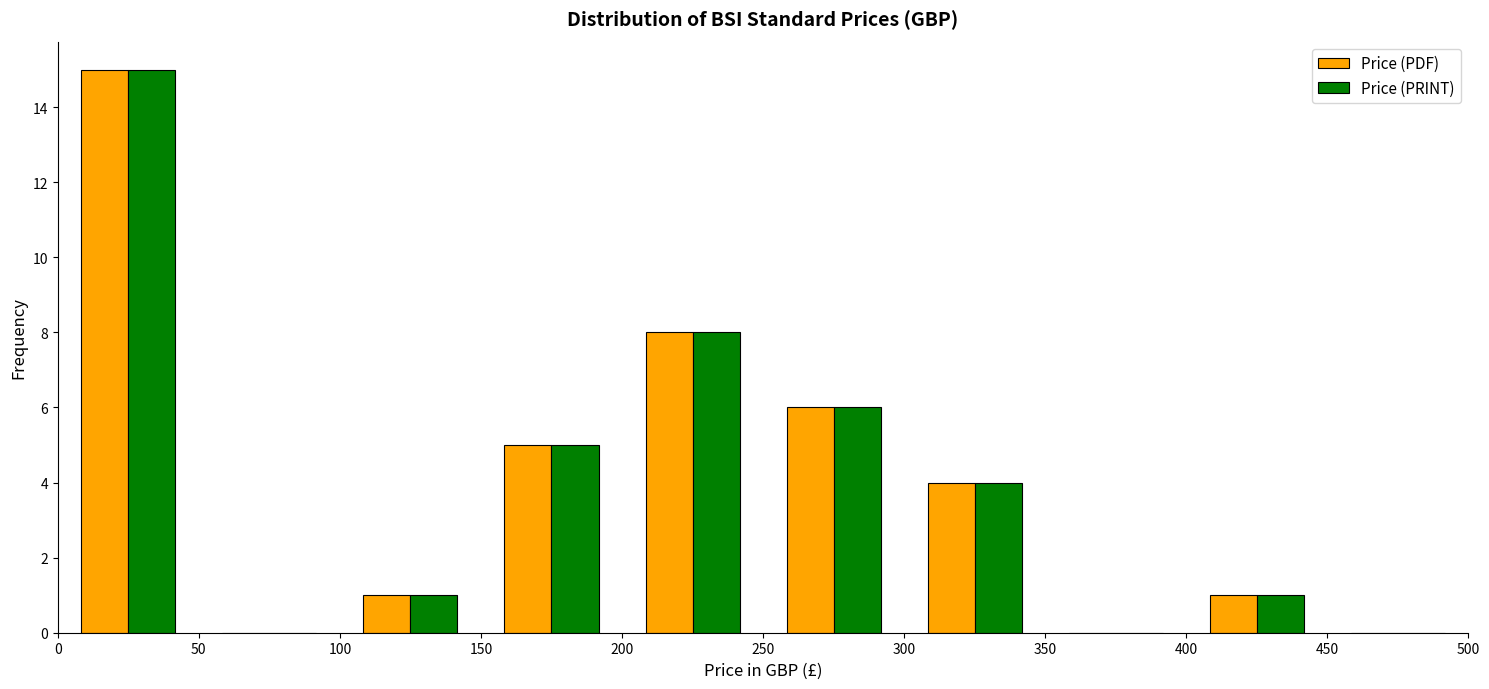

Reading left to right, list every range on the x-axis with the height of the bar of each series over it. The values are not printed on the chart, so give them approximately, as read against the axis.

0 to 50: Price (PDF)=15	Price (PRINT)=15
50 to 100: Price (PDF)=0	Price (PRINT)=0
100 to 150: Price (PDF)=1	Price (PRINT)=1
150 to 200: Price (PDF)=5	Price (PRINT)=5
200 to 250: Price (PDF)=8	Price (PRINT)=8
250 to 300: Price (PDF)=6	Price (PRINT)=6
300 to 350: Price (PDF)=4	Price (PRINT)=4
350 to 400: Price (PDF)=0	Price (PRINT)=0
400 to 450: Price (PDF)=1	Price (PRINT)=1
450 to 500: Price (PDF)=0	Price (PRINT)=0